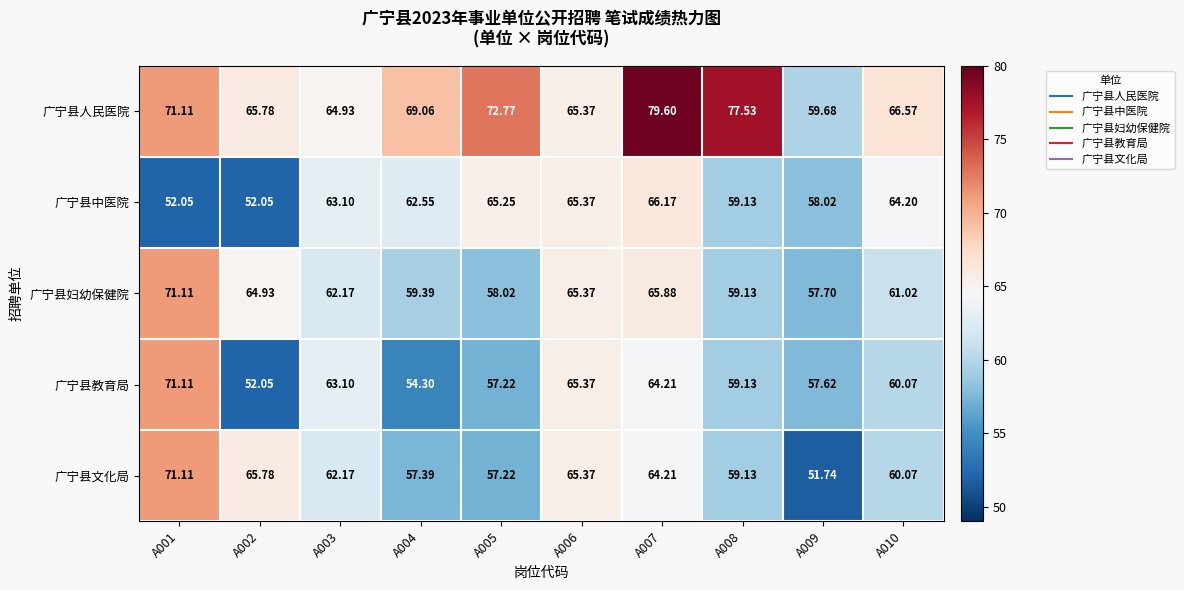

Count the number of categories in the chart.

10